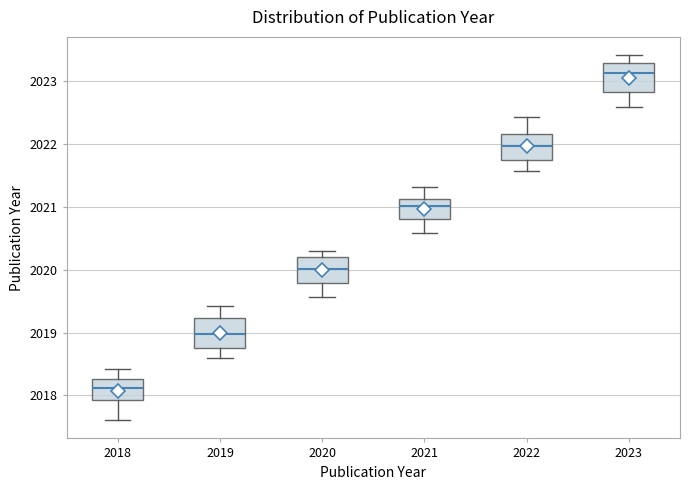

Where is the upper edge of the box at x = 2018 on the y-axis? The values are not printed on the chart, so give them approximately, as read against the axis.

2018.3